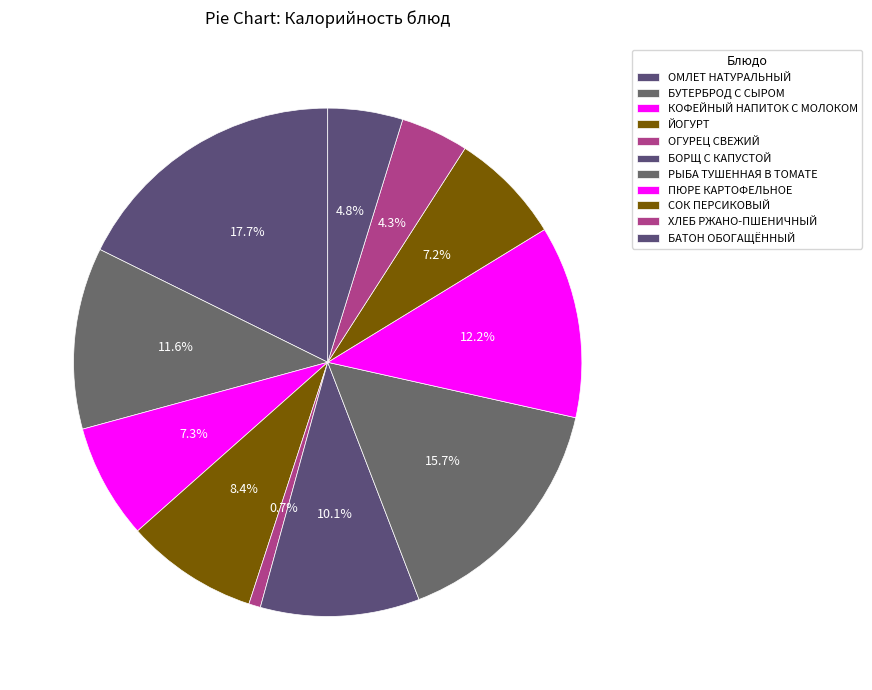

How many segments does this pie chart have?

11